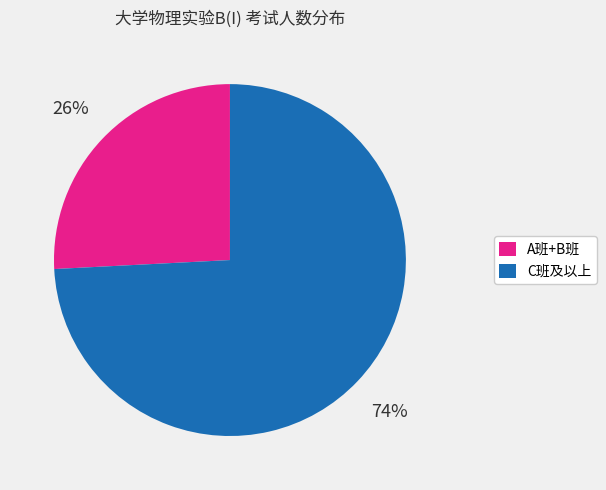

Is there a majority slice in this chart?

Yes